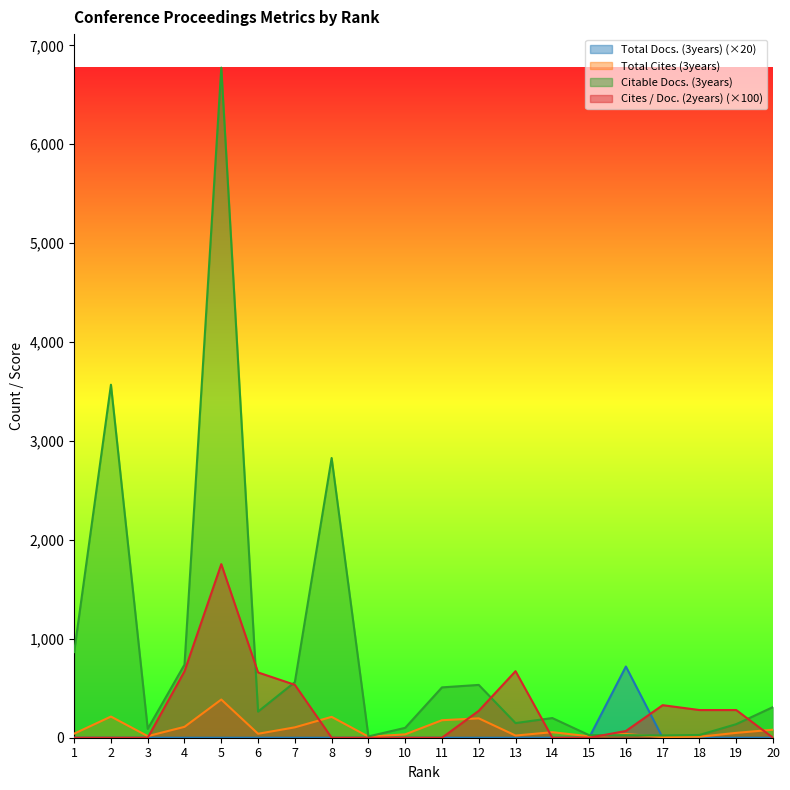

Reading right to left, what are all the values shown in this chart?

Total Docs. (3years): 20=0	19=0	18=0	17=0	16=720	15=0	14=0	13=0	12=0	11=0	10=0	9=0	8=0	7=0	6=0	5=0	4=0	3=0	2=0	1=0
Total Cites (3years): 20=81	19=49	18=10	17=7	16=38	15=15	14=56	13=22	12=196	11=177	10=34	9=11	8=211	7=105	6=40	5=386	4=110	3=16	2=214	1=41
Citable Docs. (3years): 20=310	19=137	18=28	17=23	16=26	15=26	14=199	13=148	12=534	11=509	10=100	9=13	8=2828	7=562	6=264	5=6775	4=739	3=90	2=3569	1=866
Cites / Doc. (2years): 20=0	19=280	18=280	17=329	16=68	15=0	14=0	13=673	12=272	11=0	10=0	9=0	8=0	7=535	6=660	5=1755	4=672	3=0	2=0	1=0